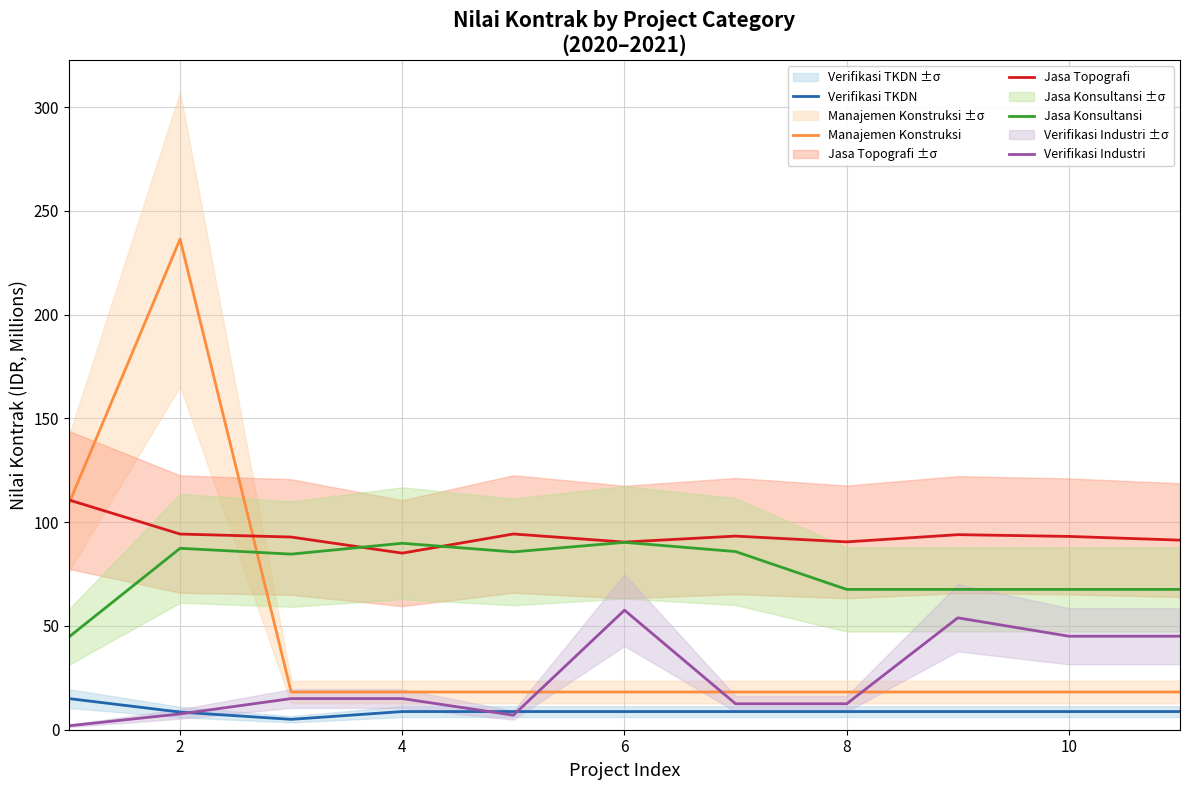

At which category is the sum across all series the highest?

2